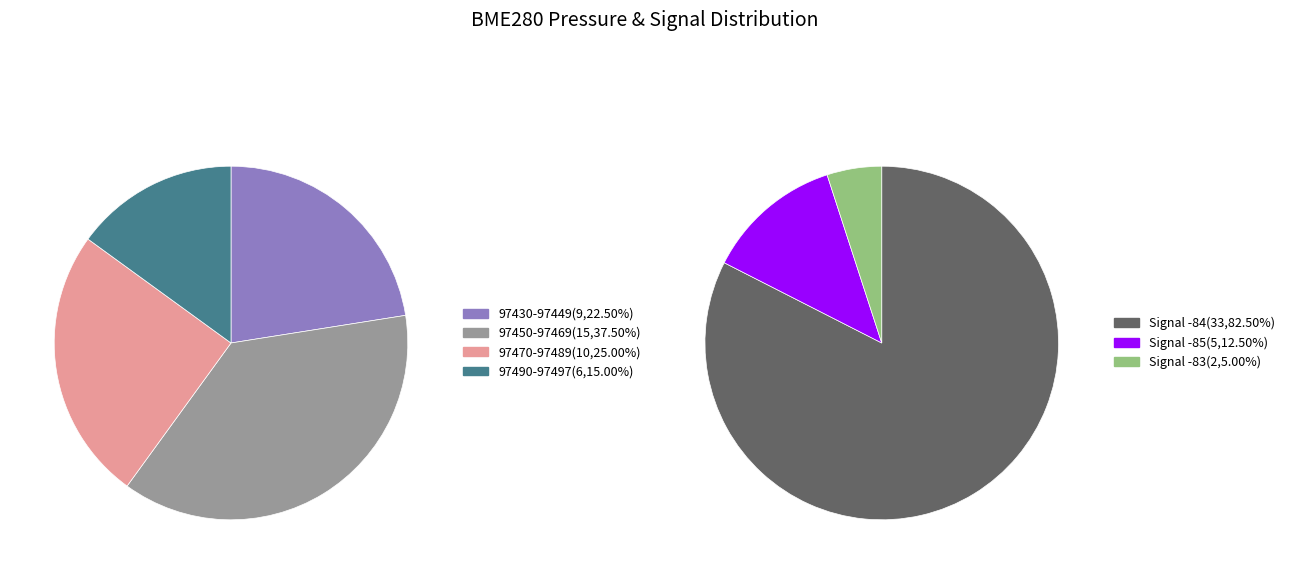

Does 25 account for over 50% of the chart?

No